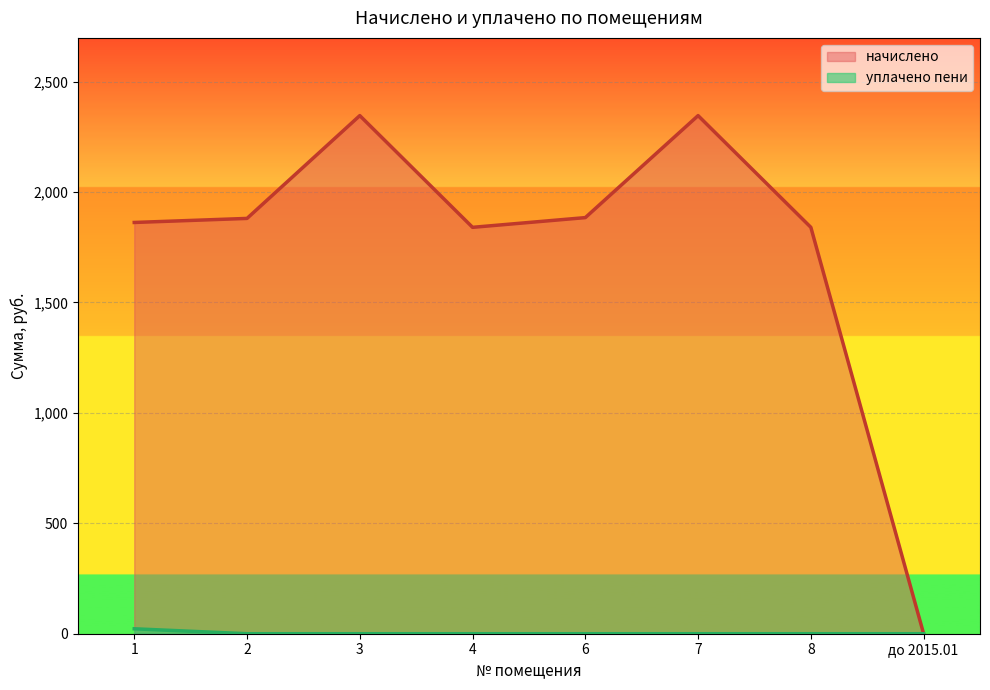

Reading right to left, transcribe all the data shown in this chart.

начислено: до 2015.01=0.0	8=1840.3	7=2346.2	6=1884.3	4=1840.3	3=2346.2	2=1880.7	1=1862.3
уплачено пени: до 2015.01=0.0	8=0.0	7=0.0	6=0.0	4=0.0	3=0.0	2=0.0	1=22.4